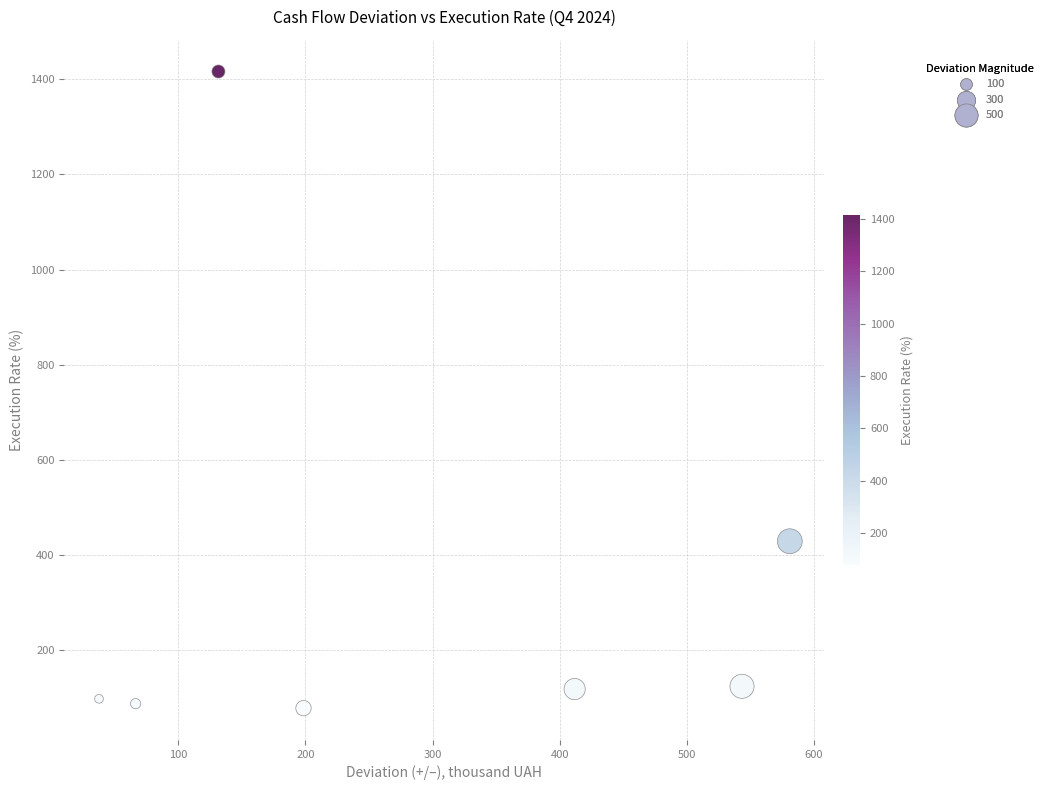

What Y value in the scatter plot is closest to 747?

429.2